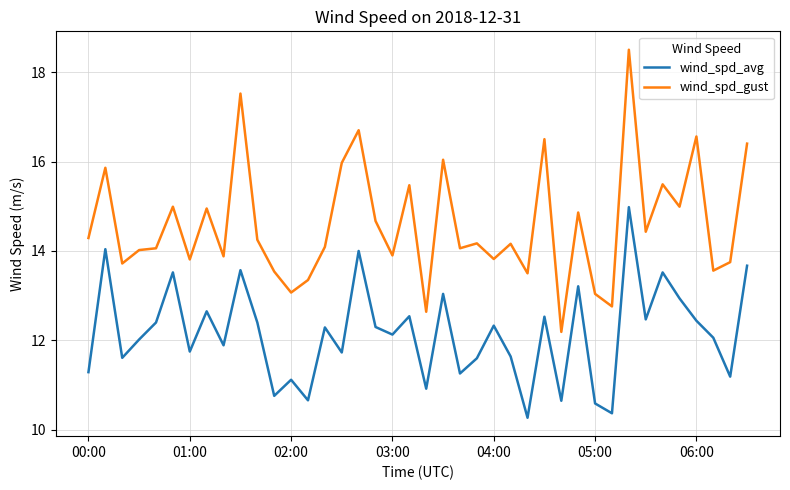

Which series has the largest total across all categories?

wind_spd_gust